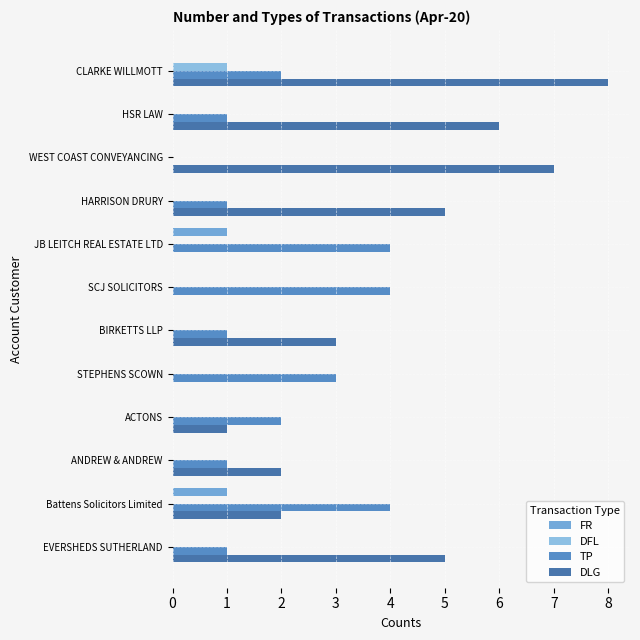

Which label corresponds to the largest value in the chart?

CLARKE WILLMOTT